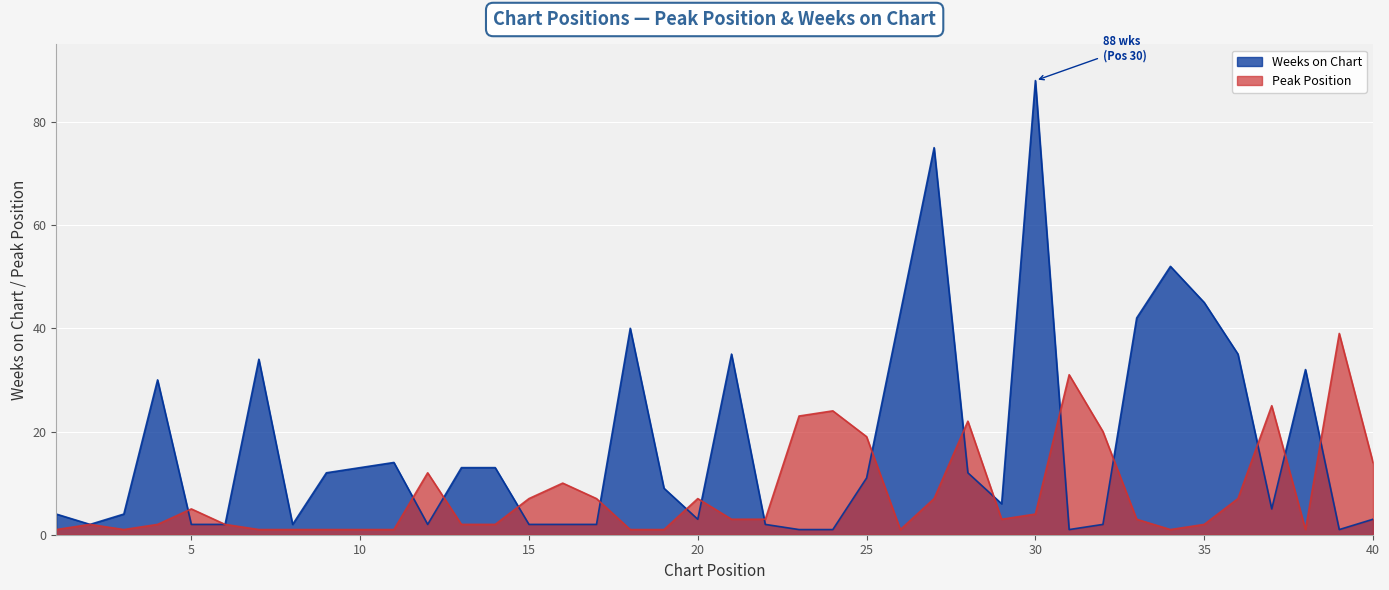

What is the average value of the Weeks on Chart series?

17